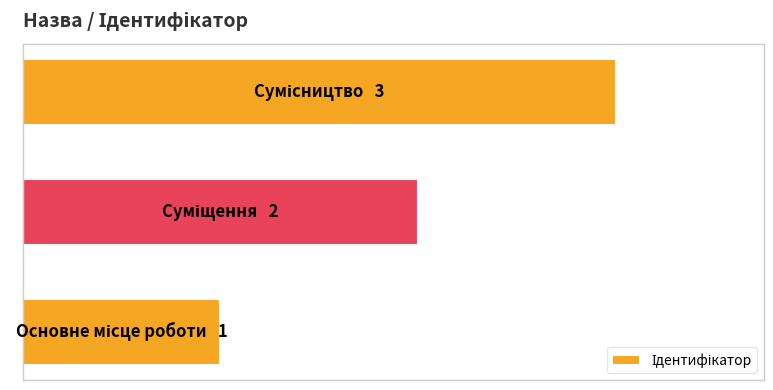

Does the chart contain any negative values?

No